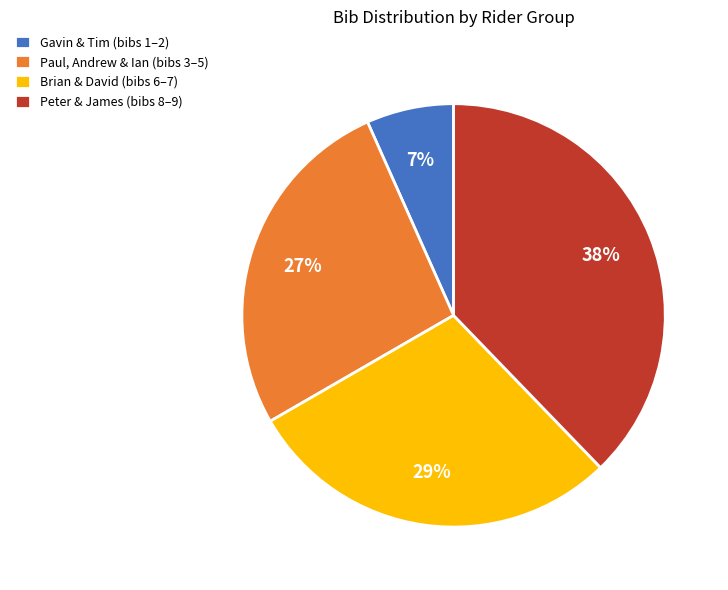

Between Brian & David (bibs 6–7) and Paul, Andrew & Ian (bibs 3–5), which is larger?

Brian & David (bibs 6–7)